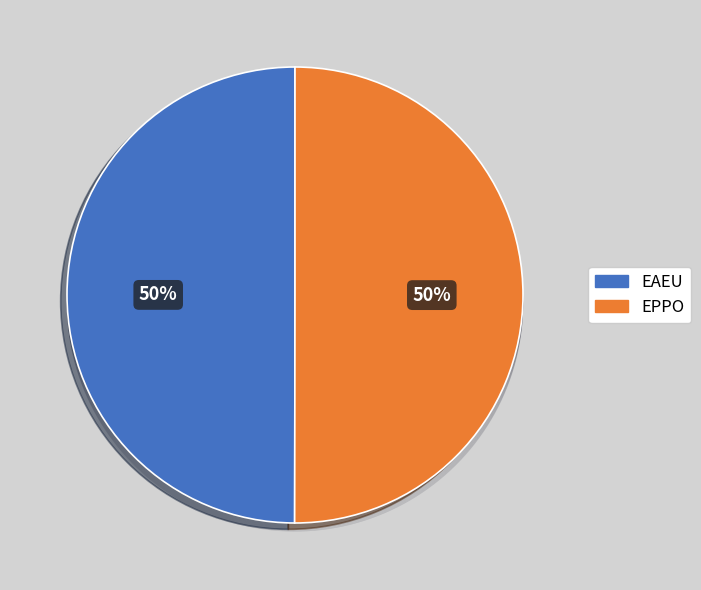

Rank the categories by value from highest to lowest.

EPPO, EAEU